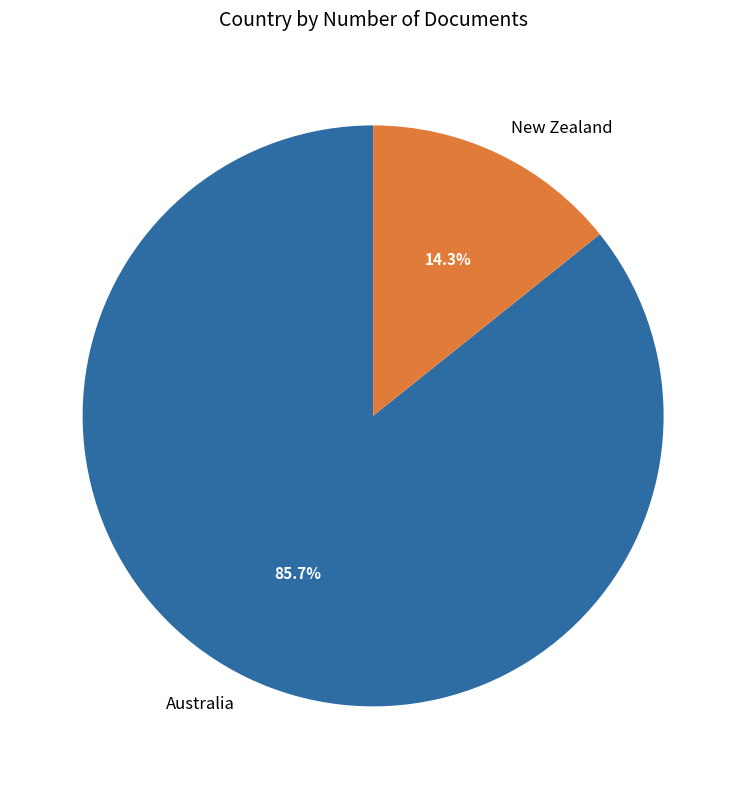

The New Zealand slice represents 14% of the pie. True or false?

True